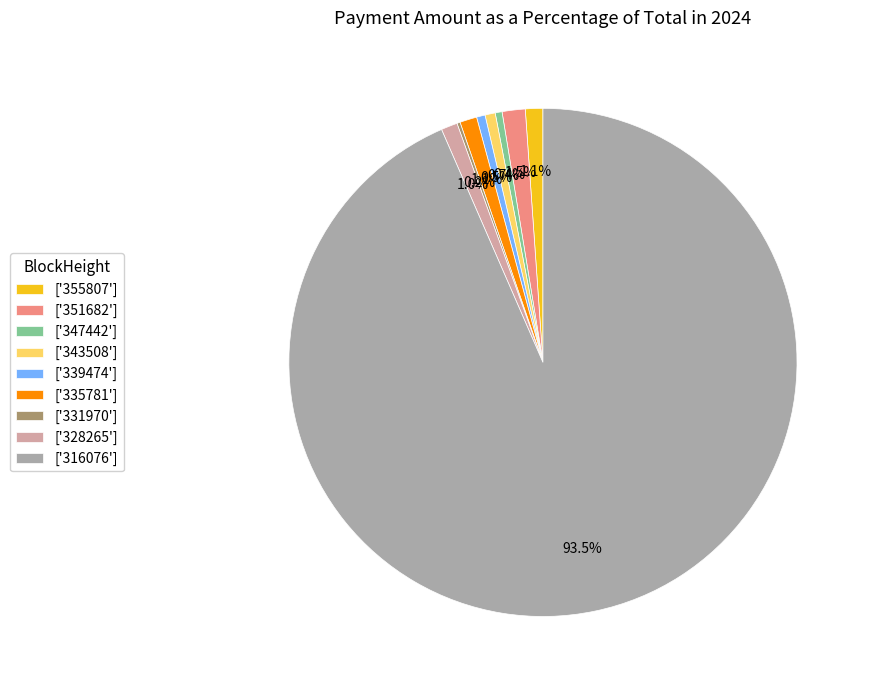

Which category accounts for the majority?

['316076']